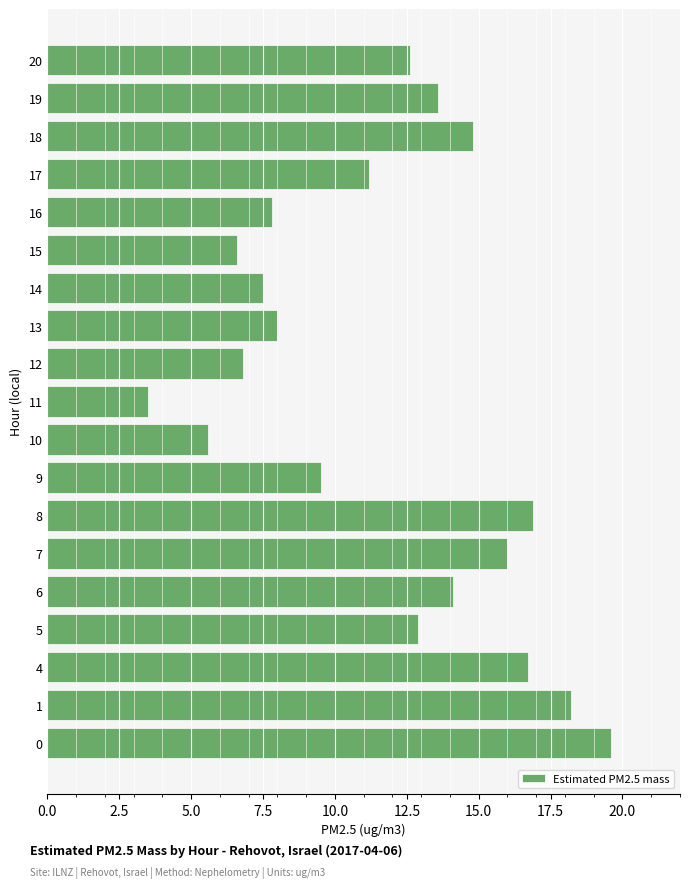

Where is the data nearest to the value 11?

17